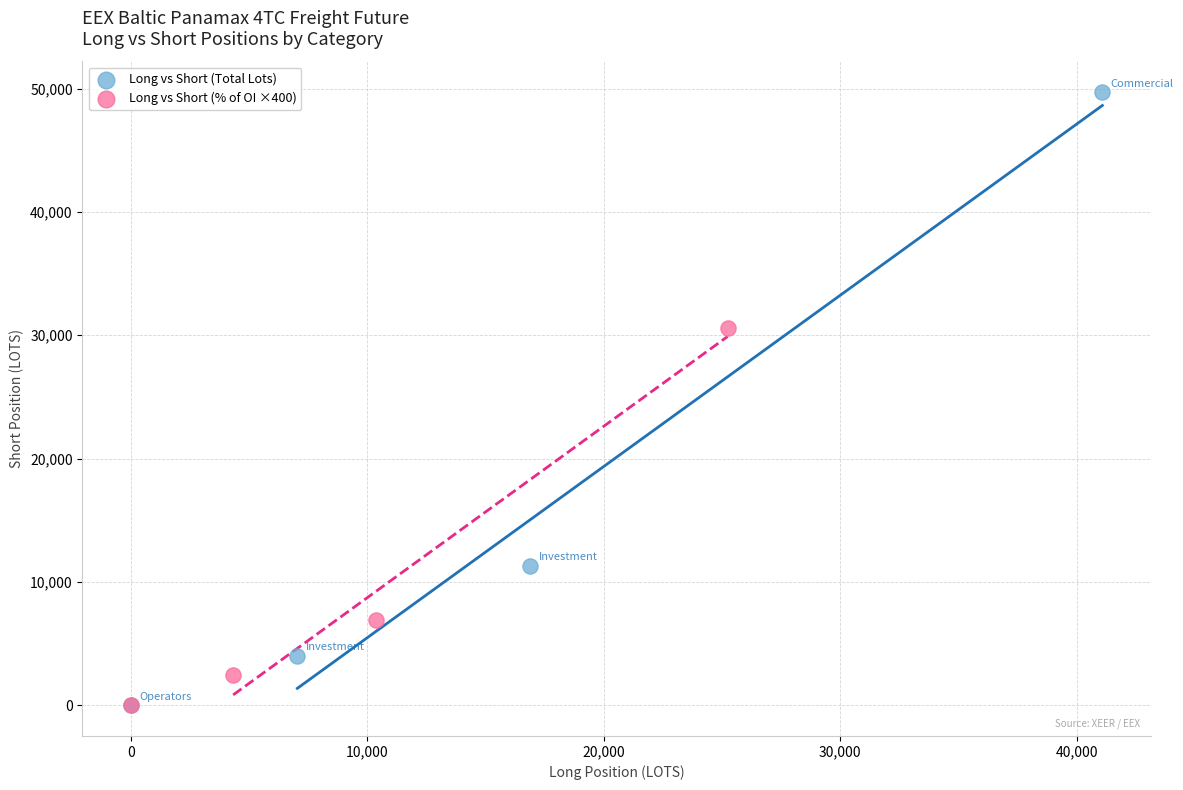

Which series has the widest spread of Y values?

Long vs Short (Total Lots)